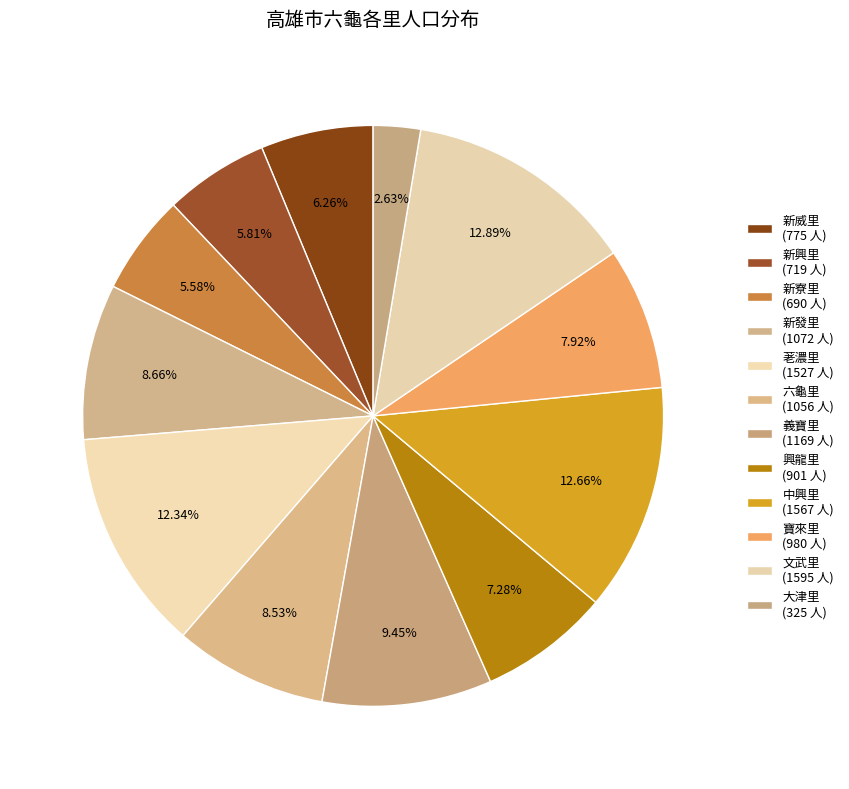

Count the number of slices in the pie.

12